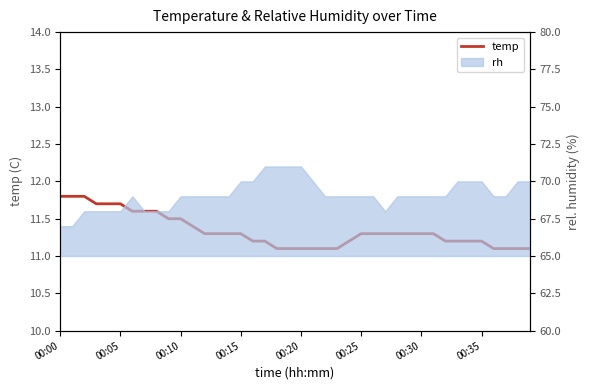

True or false: the data has more than 2 interior local peaks.

False